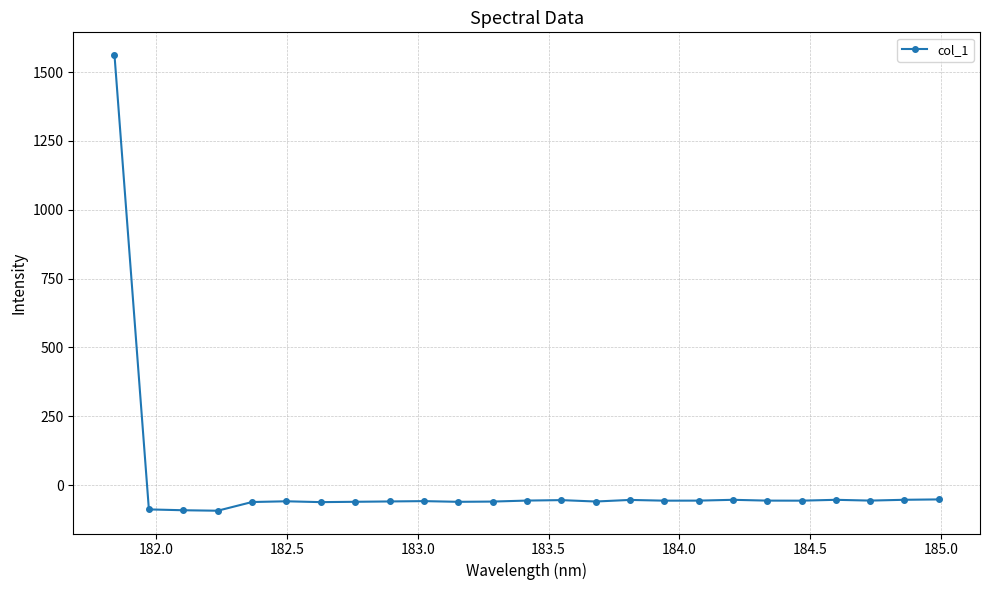

True or false: there are more than 0 points higher than both neighbors.

True